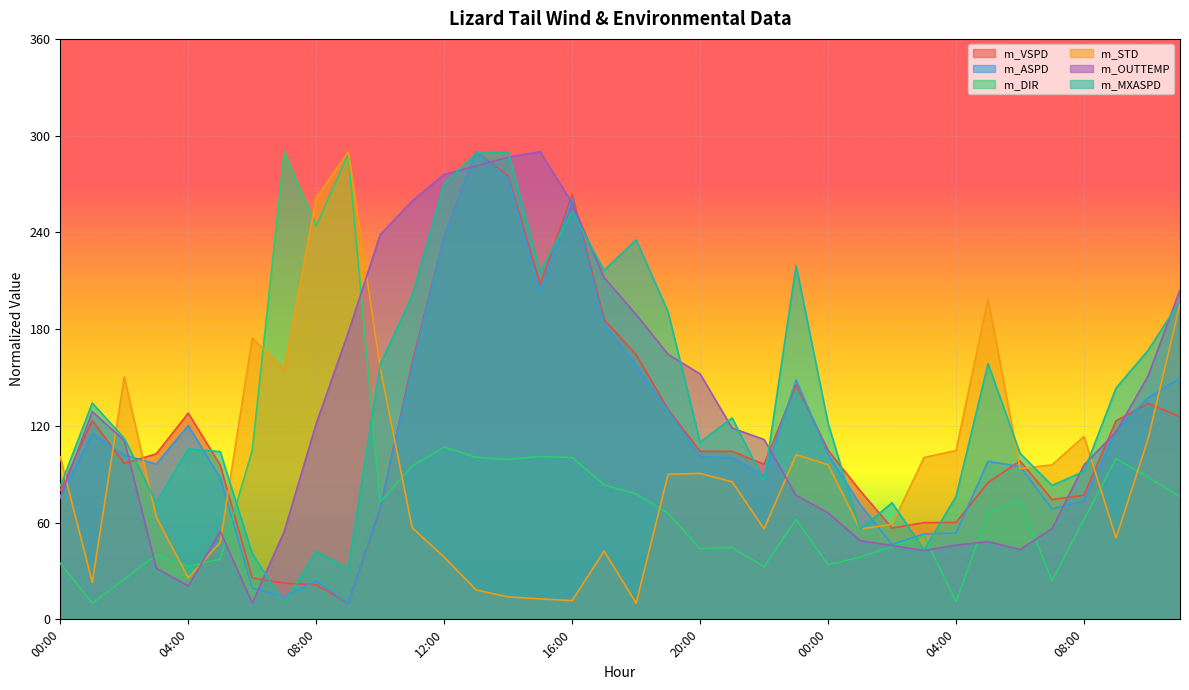

What is the value of the m_OUTTEMP point at the 23rd from the left?

111.5